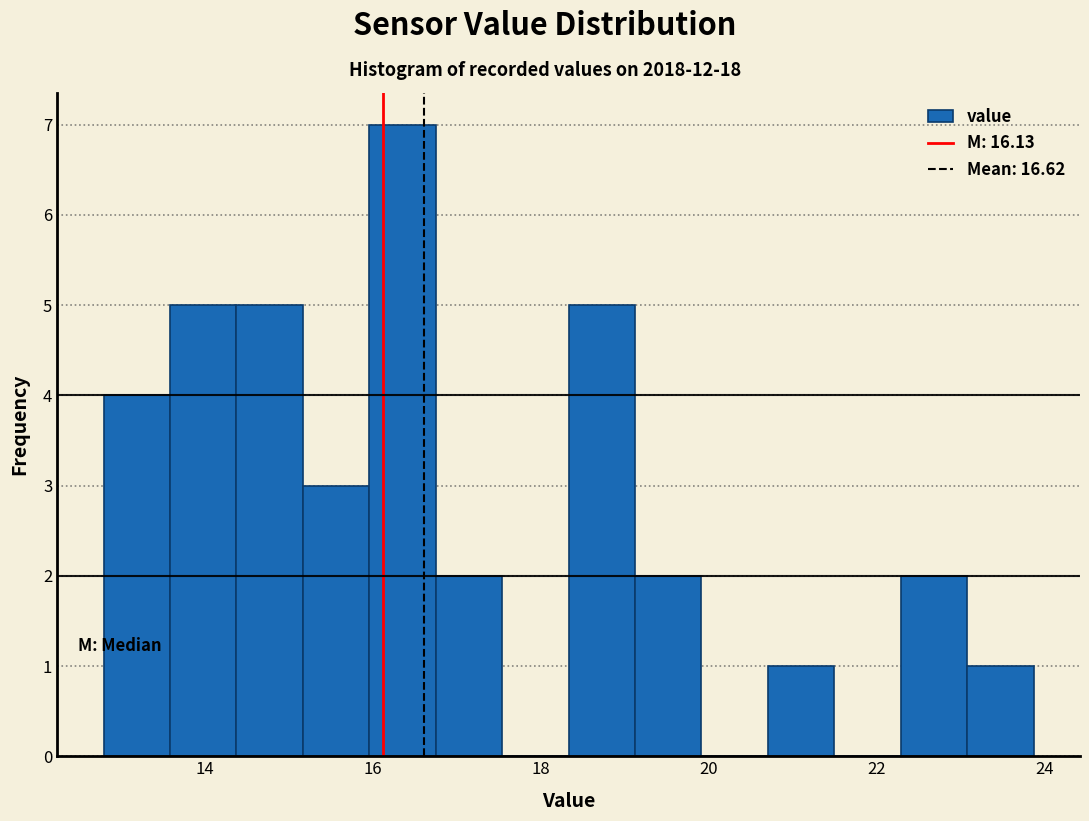

Around what value on the x-axis is the tallest bar? Give the approximate position of its centre, as read against the axis.

16.4